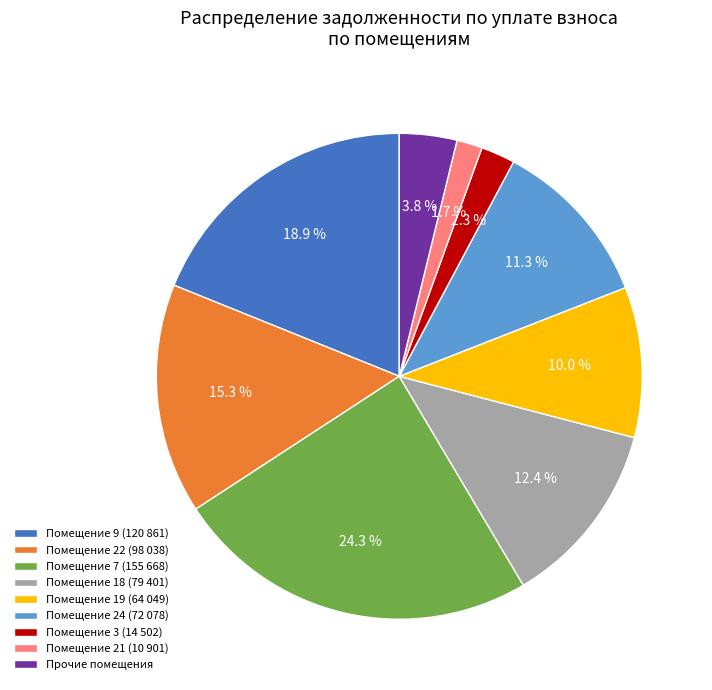

Combined, do Помещение 19 (64 049) and Помещение 7 (155 668) account for over 50%?

No